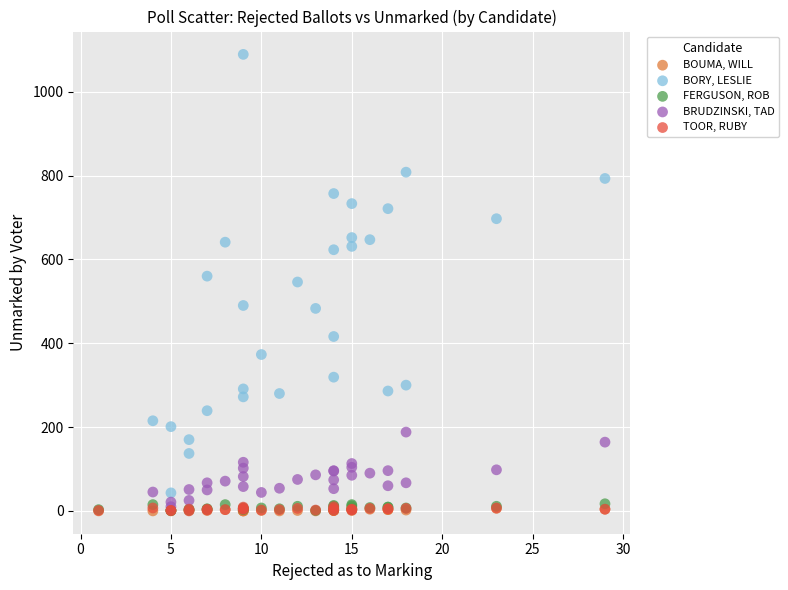

What are all the series names shown in the legend?

BOUMA, WILL, BORY, LESLIE, FERGUSON, ROB, BRUDZINSKI, TAD, TOOR, RUBY